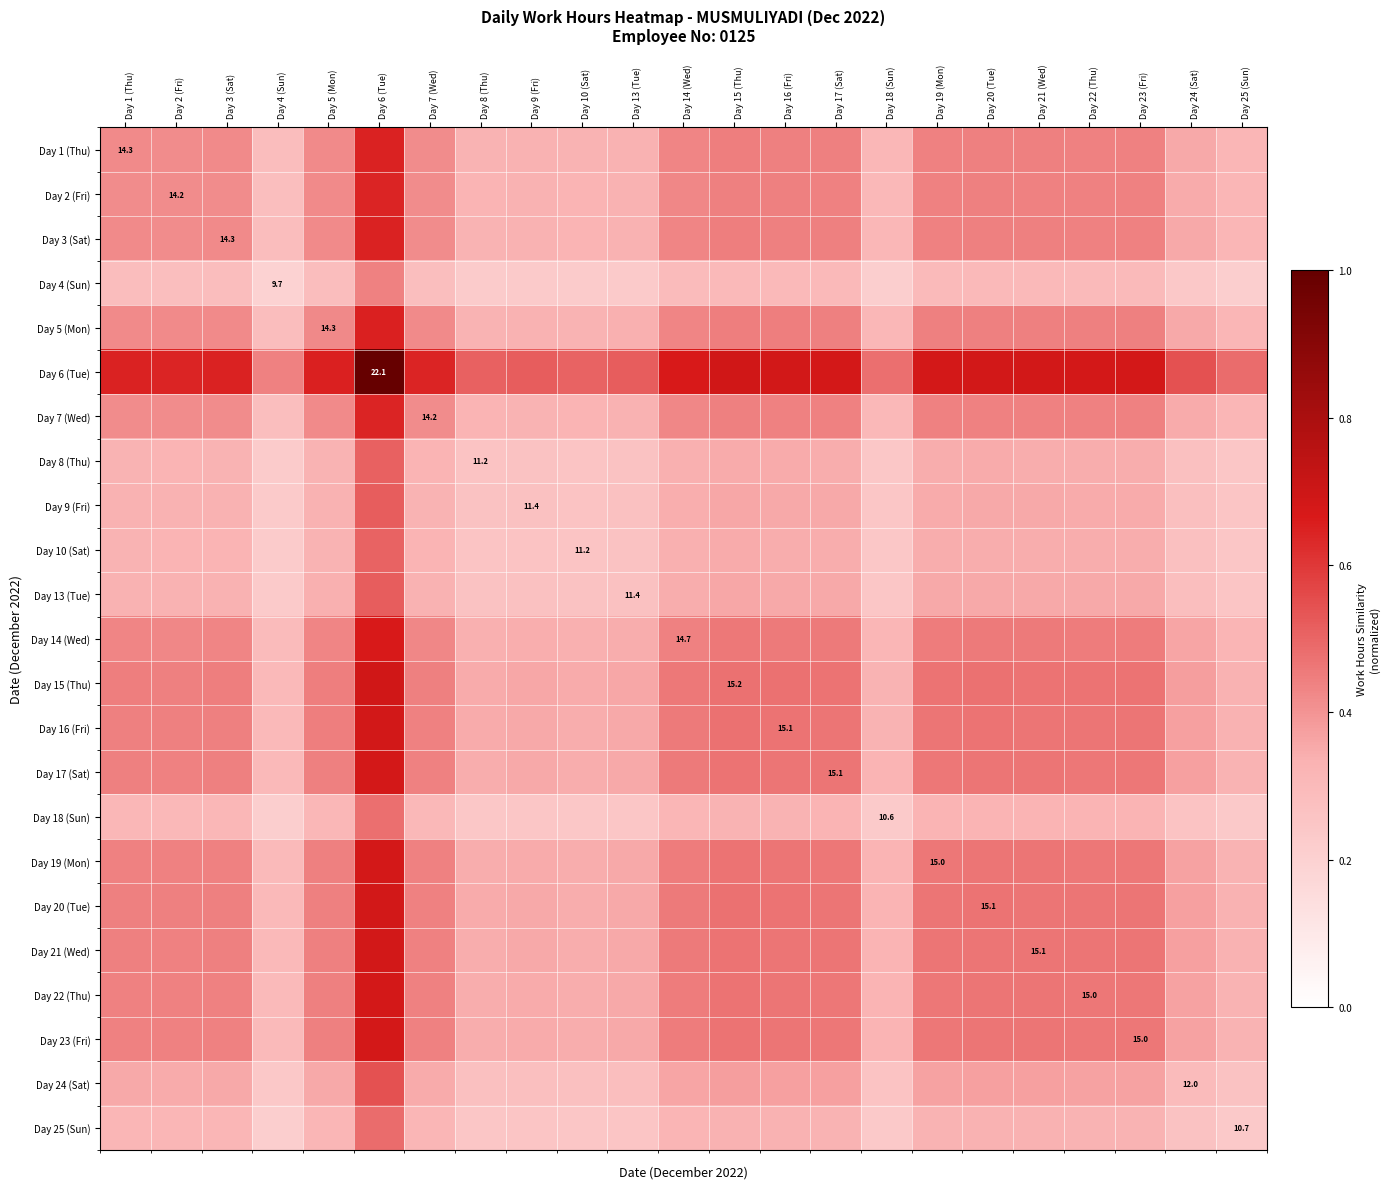

What is the total value across all series at Day 4 (Sun)?

6.3